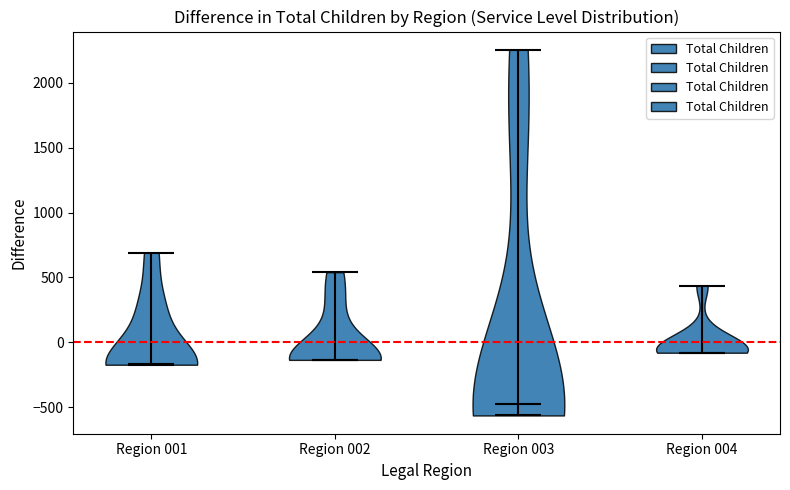

Which violin has the highest median line?

Region 004